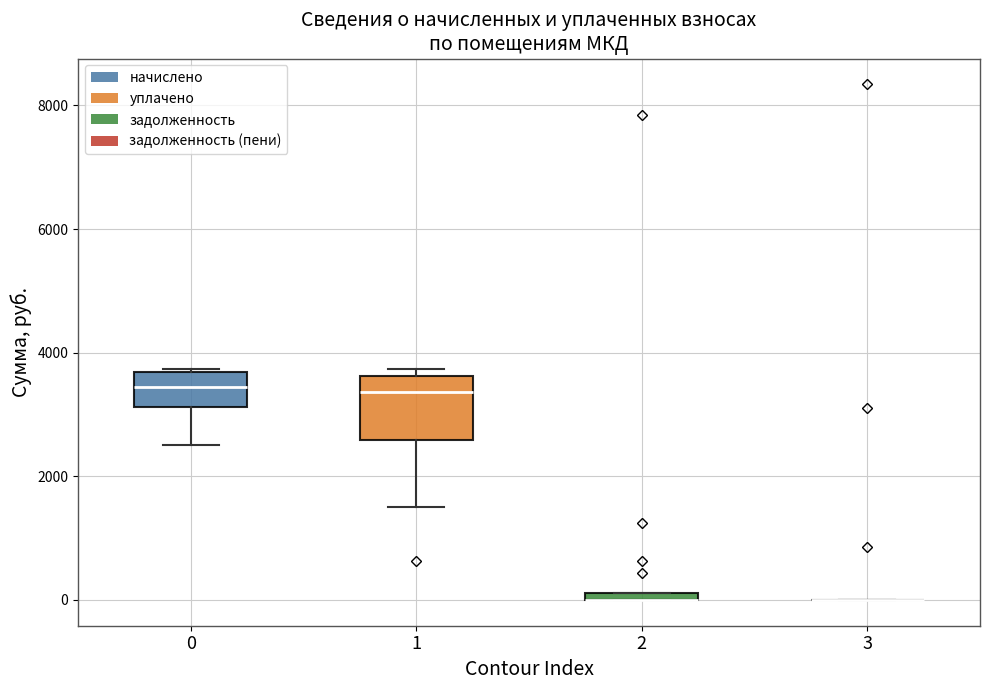

Which box is the tallest, from its lower edge to its upper edge?

1